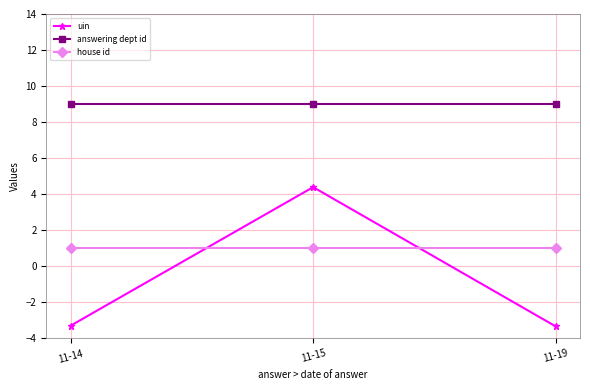

What is the lowest value of the house id series?

1.0